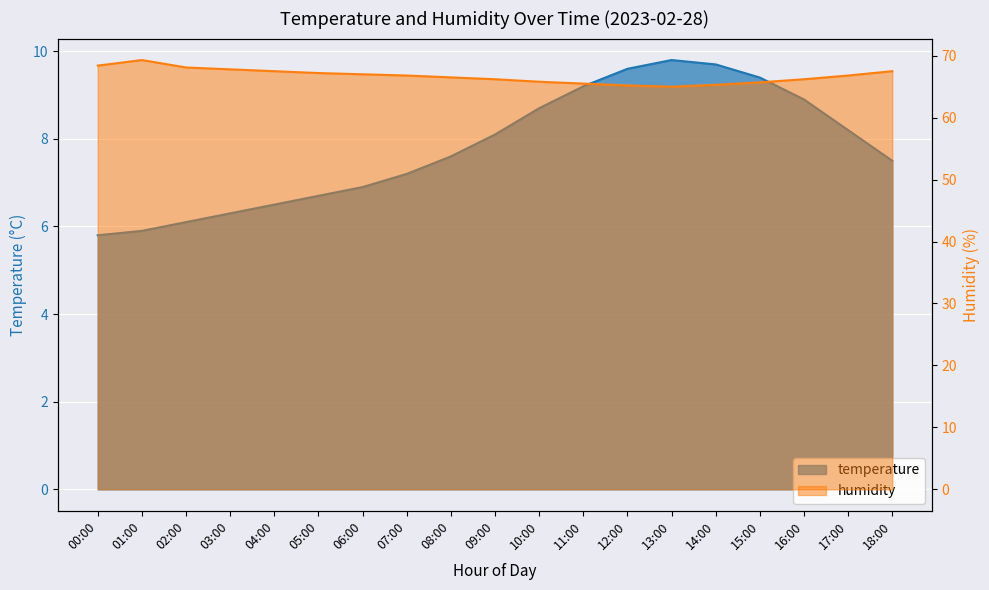

What is the difference between the maximum and minimum values in the temperature series?

4.0